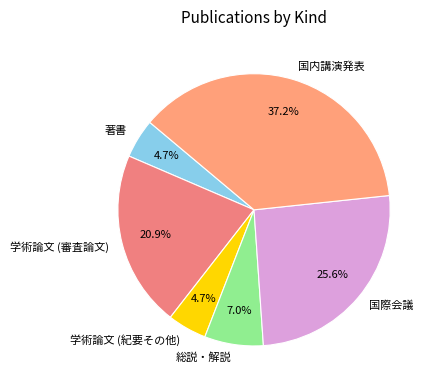

To the nearest percent, what is the combined percentage of 総説・解説 and 著書?

12%